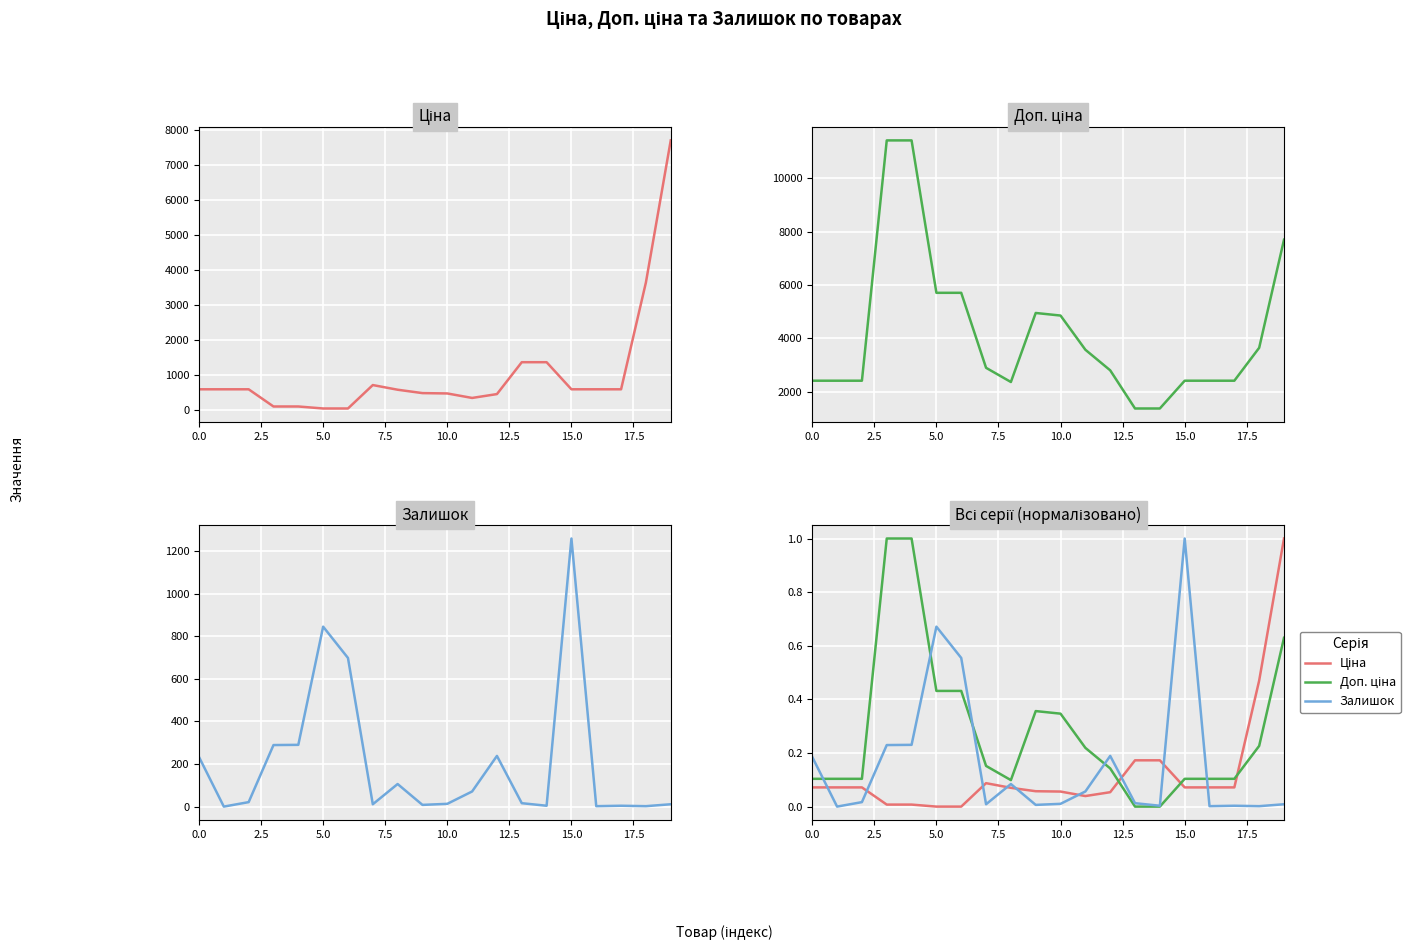

In Доп. ціна, how many points are lower than both neighbors (excluding endpoints)?

1